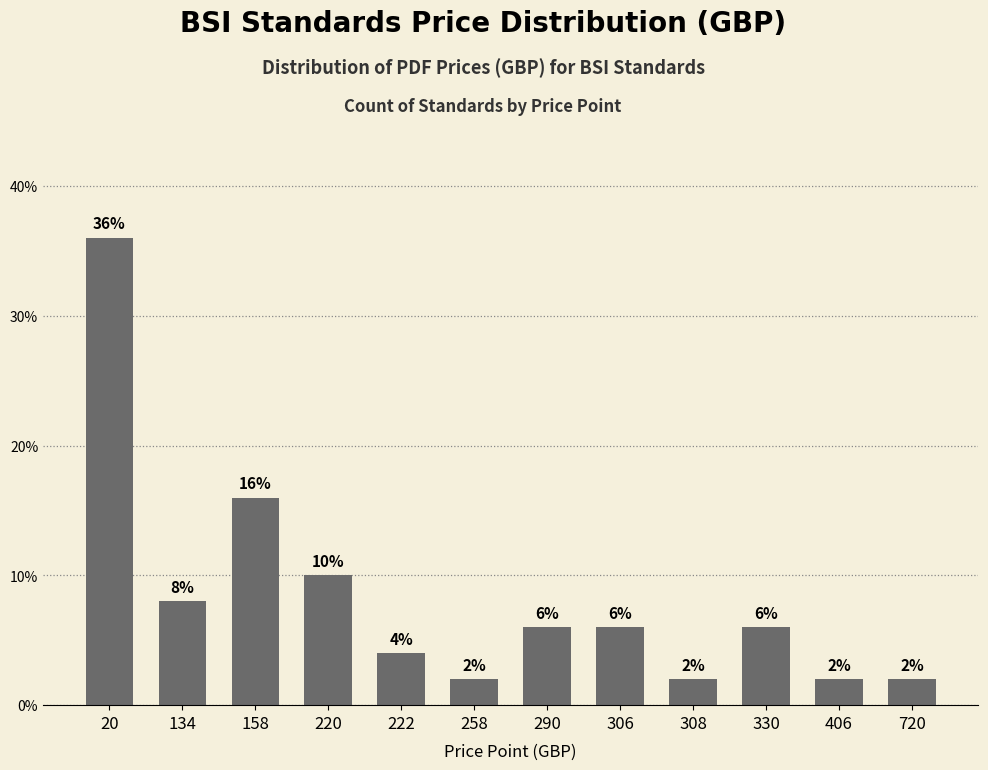

Reading left to right, transcribe all the data shown in this chart.

0.4	0.1	0.2	0.1	0.0	0.0	0.1	0.1	0.0	0.1	0.0	0.0